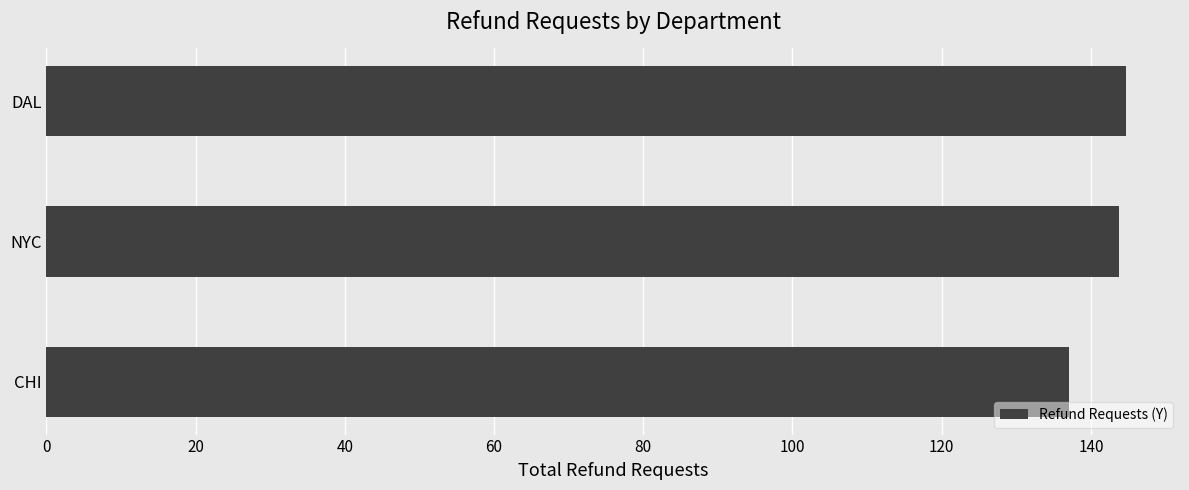

What is the smallest value displayed?

137.0